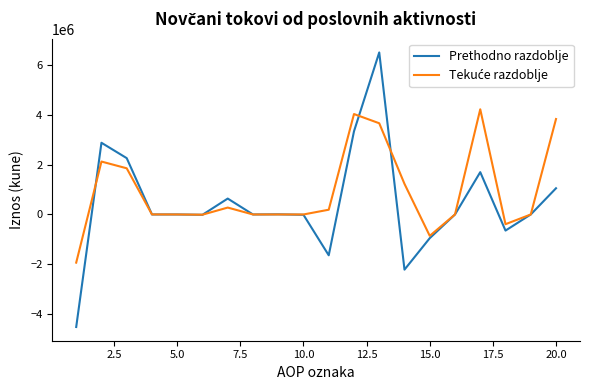

What is the lowest value of the Prethodno razdoblje series?

-4512917